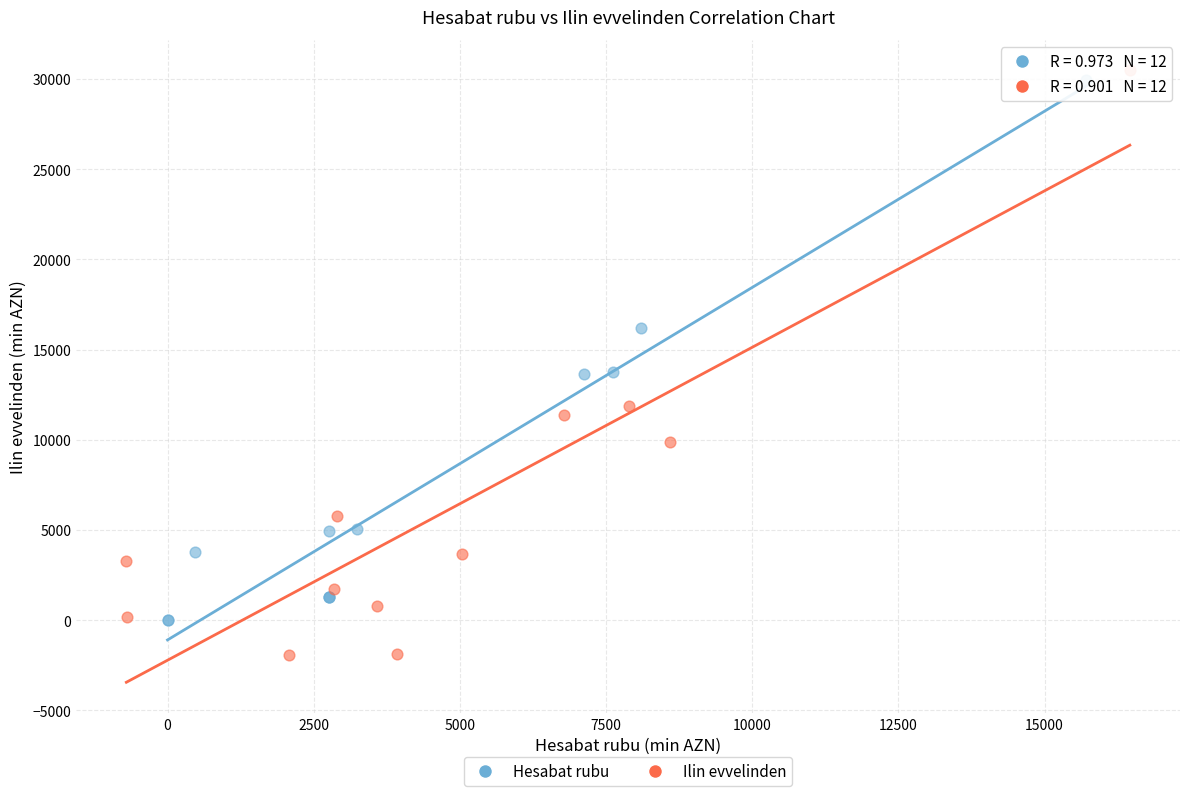

Which series has the widest spread of Y values?

Ilin evvelinden